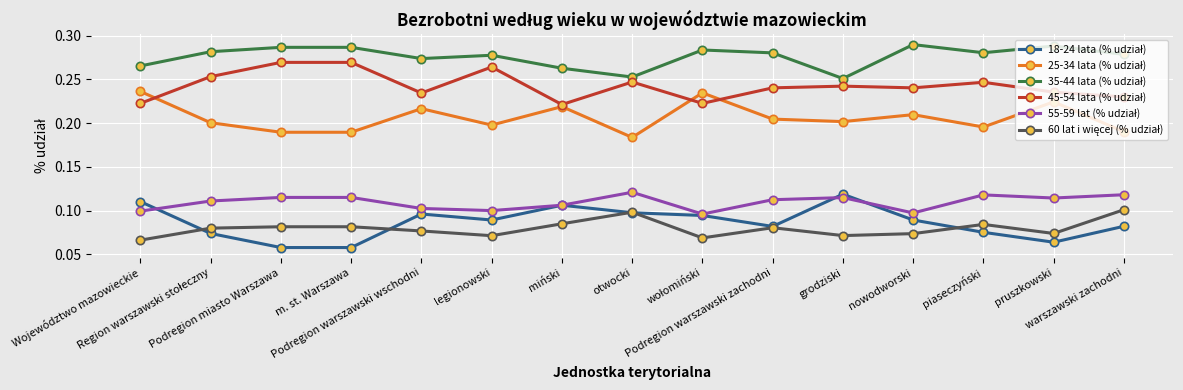

Does the chart display data point markers on the line(s)?

Yes